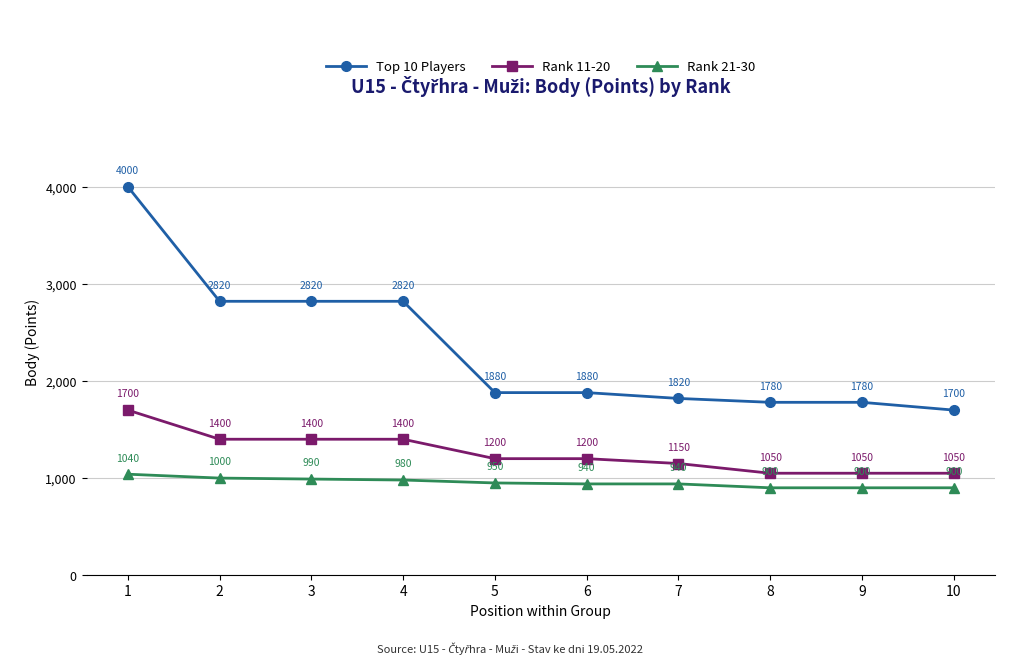

What is the difference between the Top 10 Players values at 10 and 3?

1120